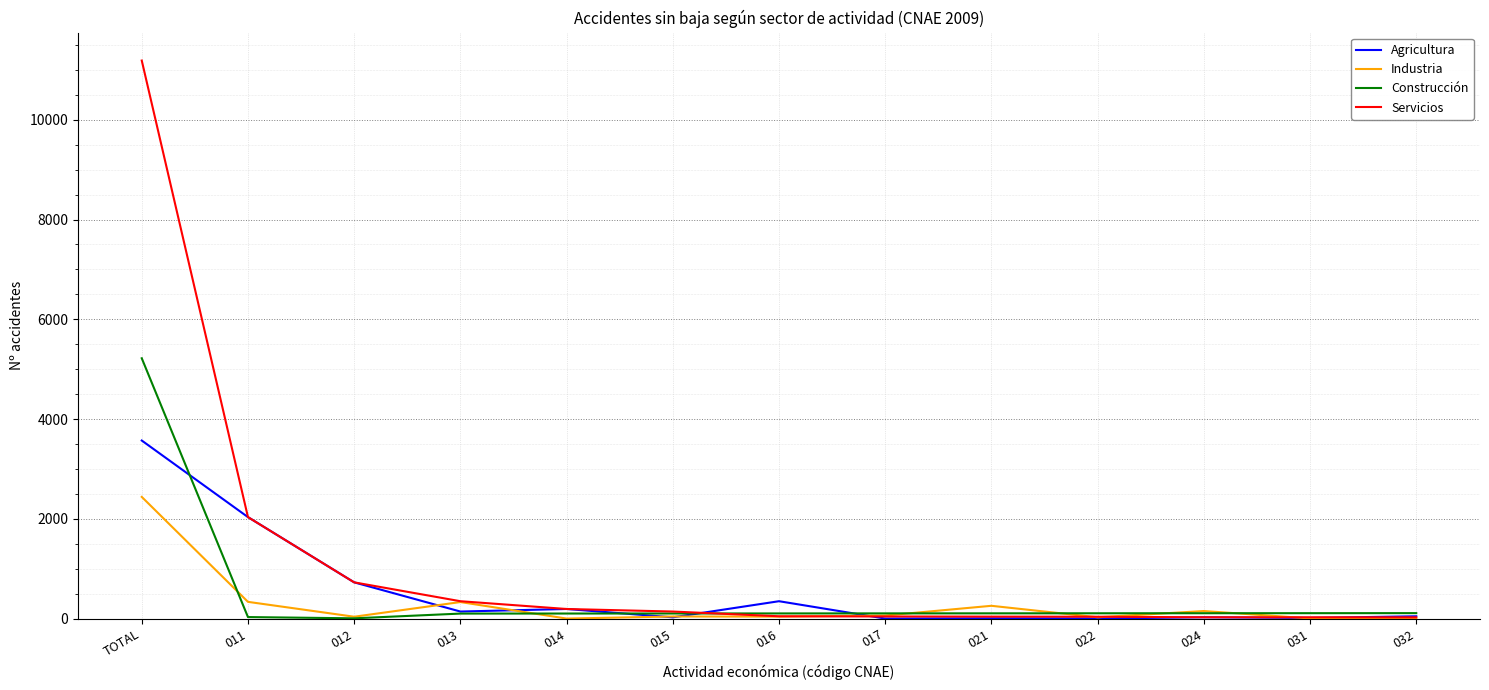

What position from the right is 031?

2